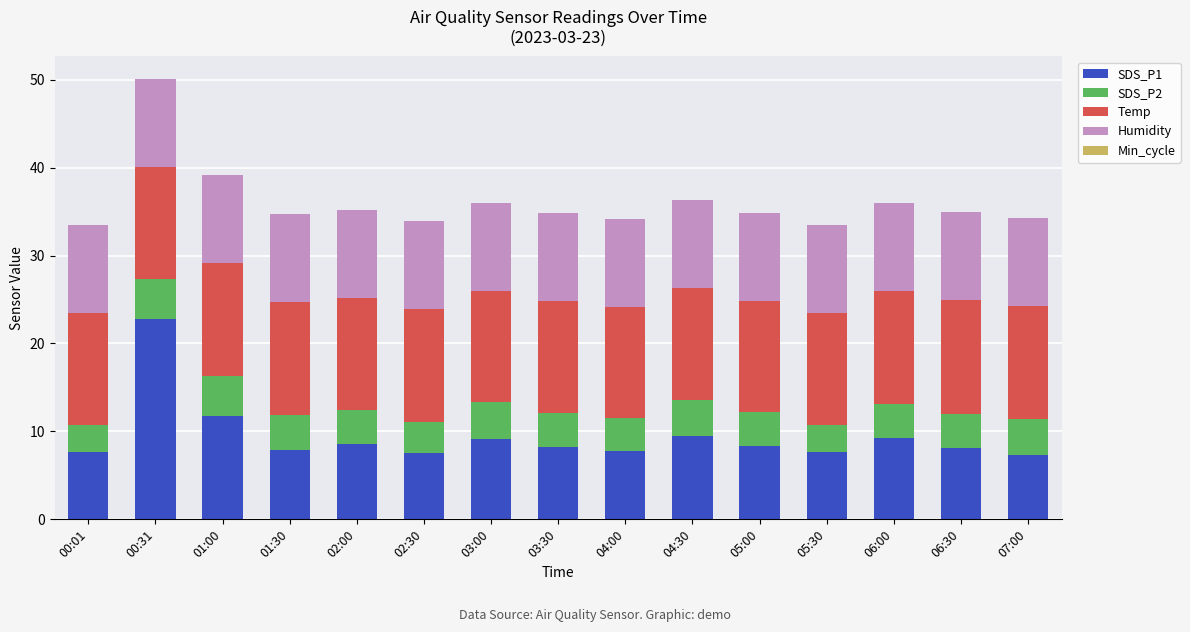

At which category is the sum across all series the highest?

00:31